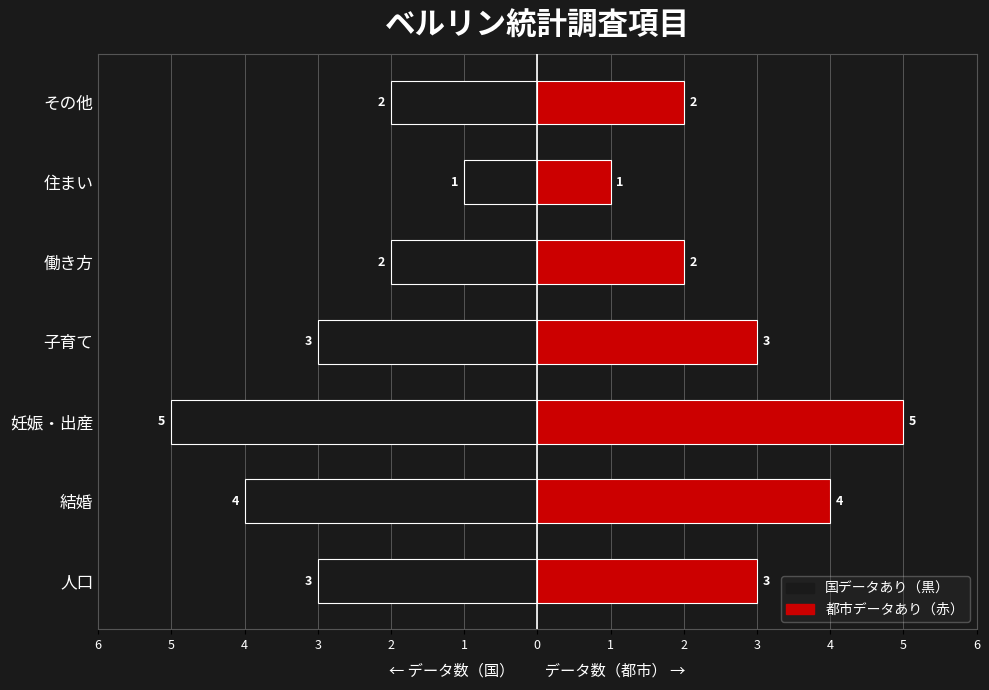

Count the 右（赤） values in the range 2 to 4.

5